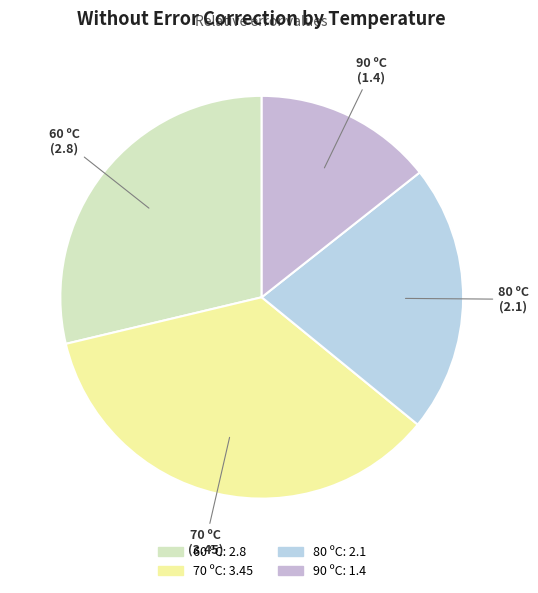

Does 80 ºC represent more than half of the total?

No